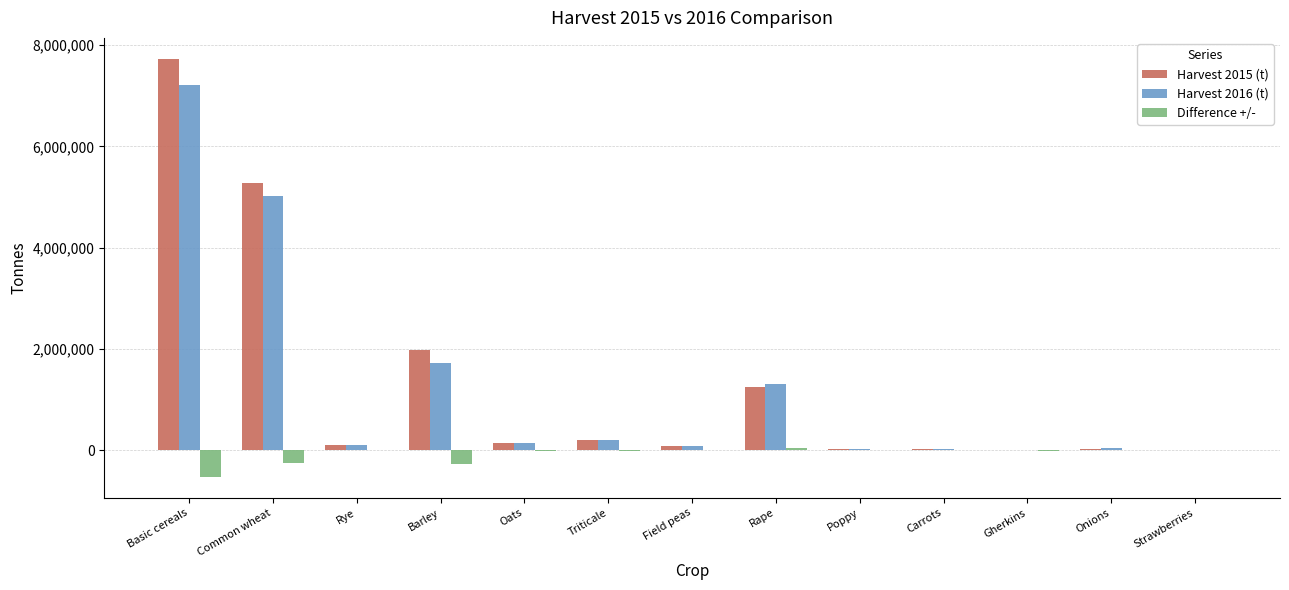

Are the bars grouped side by side (vs. stacked)?

Yes